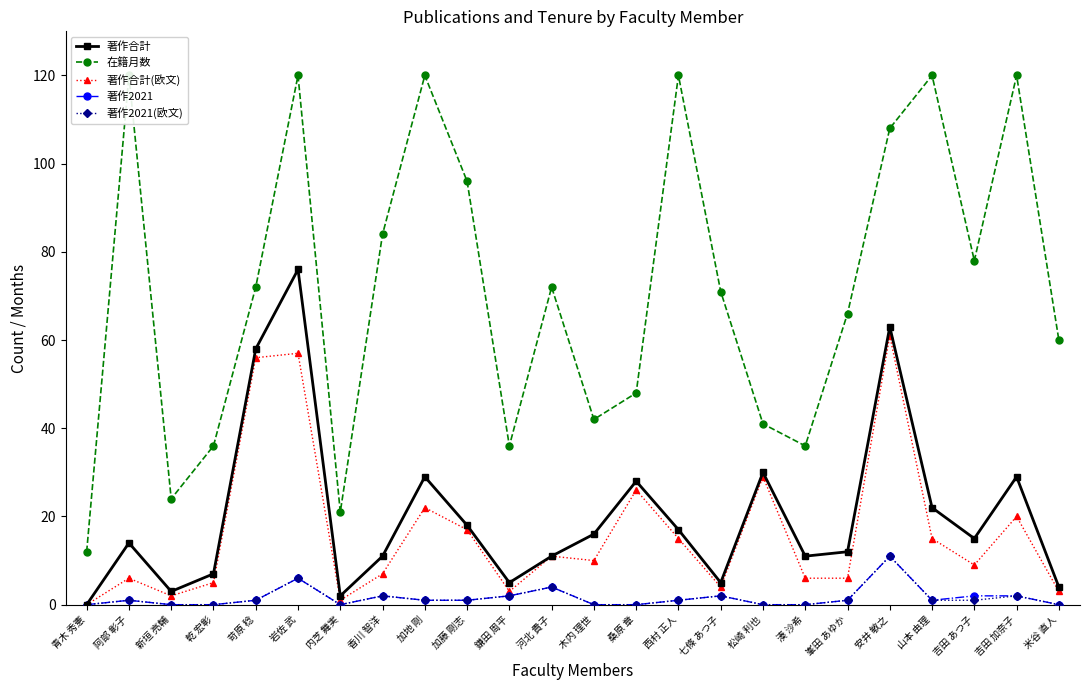

How many data points does each series have?

24